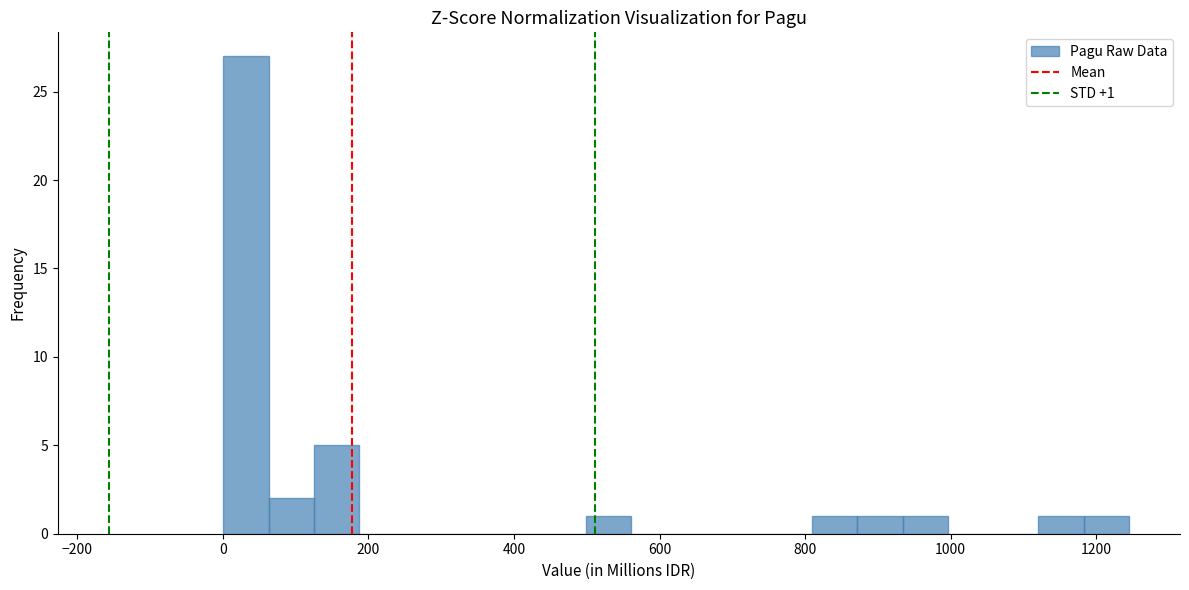

Read against the x-axis, roughly where is the centre of the tallest bar?

40